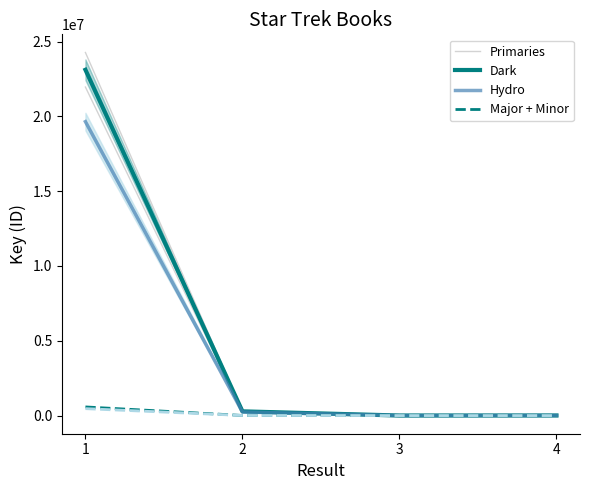

Which label corresponds to the largest value in the chart?

1